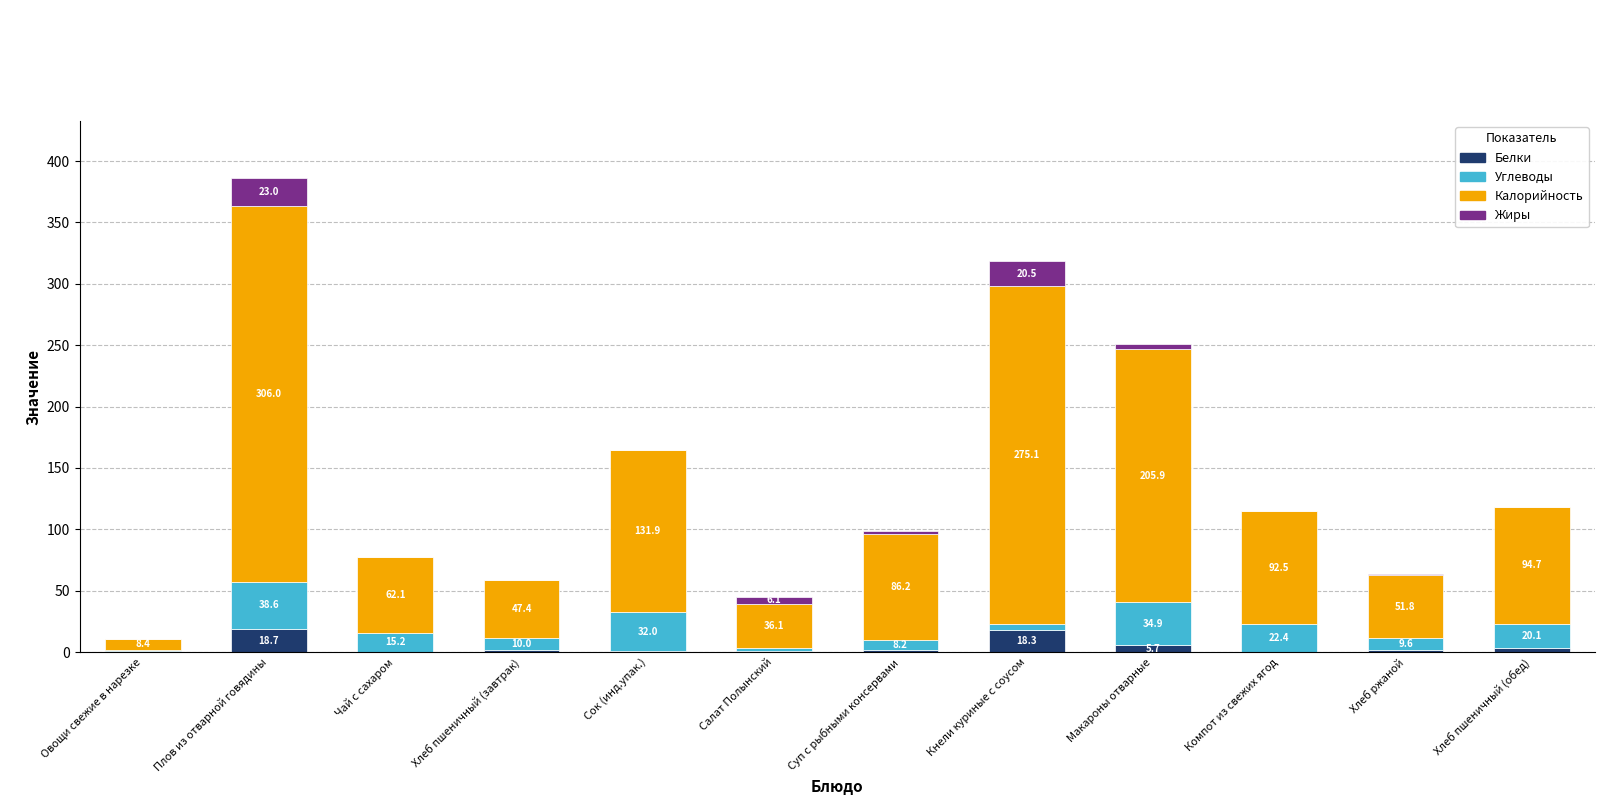

What value does the Белки series have at Сок (инд.упак.)?

0.6